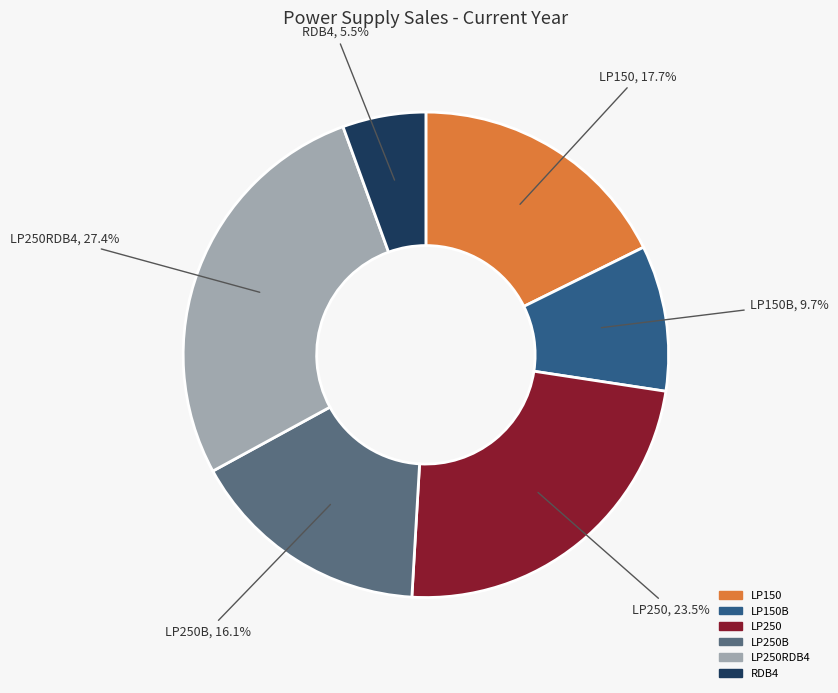

How many slices are in this pie chart?

6